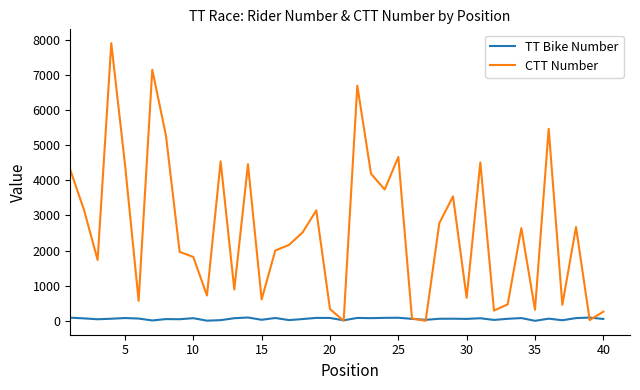

Which series has the largest range (max minus min)?

CTT Number